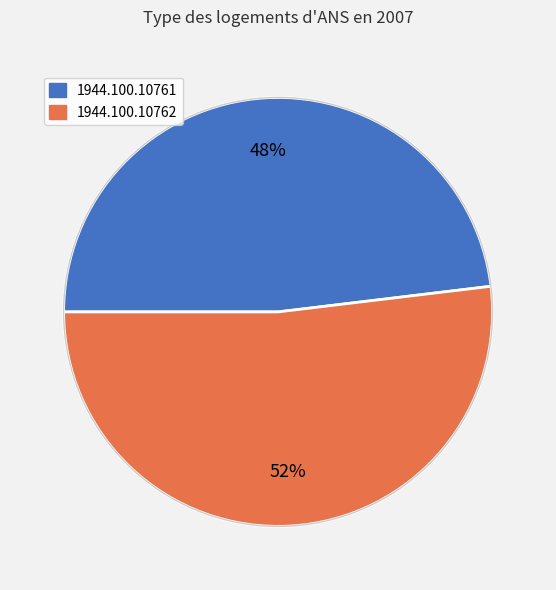

Which slice is the smallest?

1944.100.10761